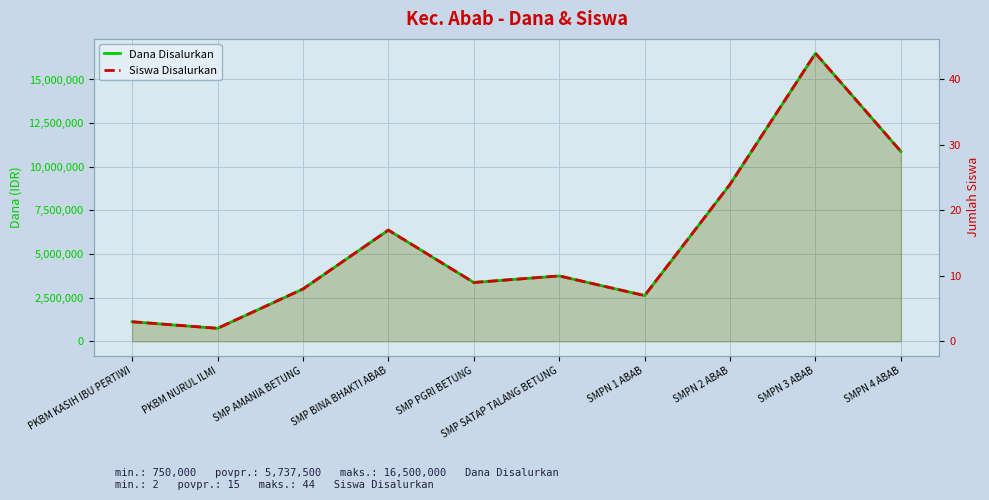

True or false: Dana Disalurkan and Siswa Disalurkan intersect in this chart.

False